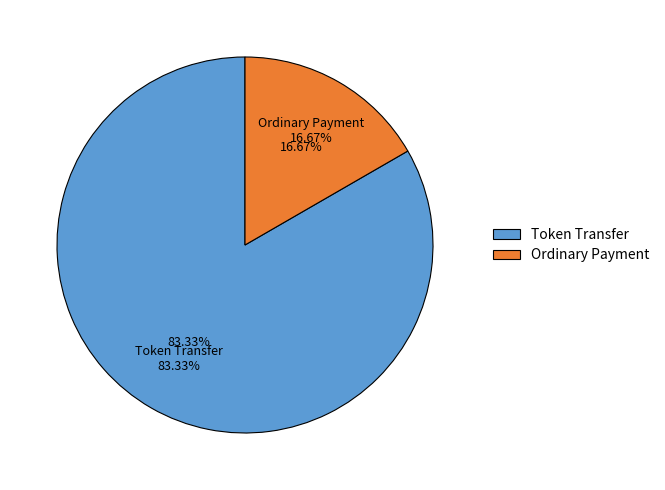

Between Token Transfer and Ordinary Payment, which is larger?

Token Transfer